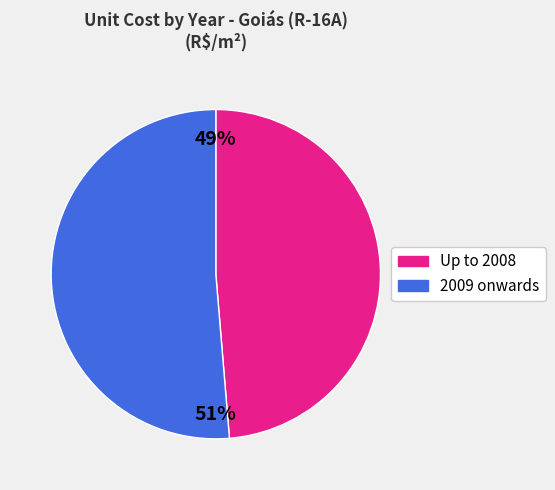

Rank the categories by value from highest to lowest.

2009 onwards, Up to 2008